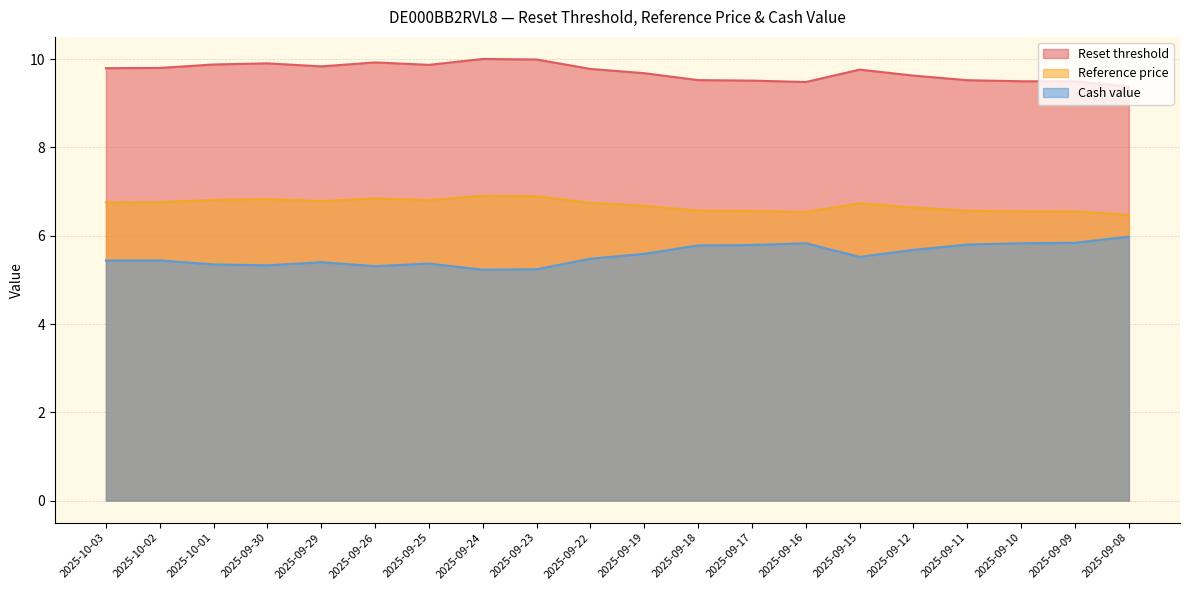

True or false: Reference price and Reset threshold intersect in this chart.

False